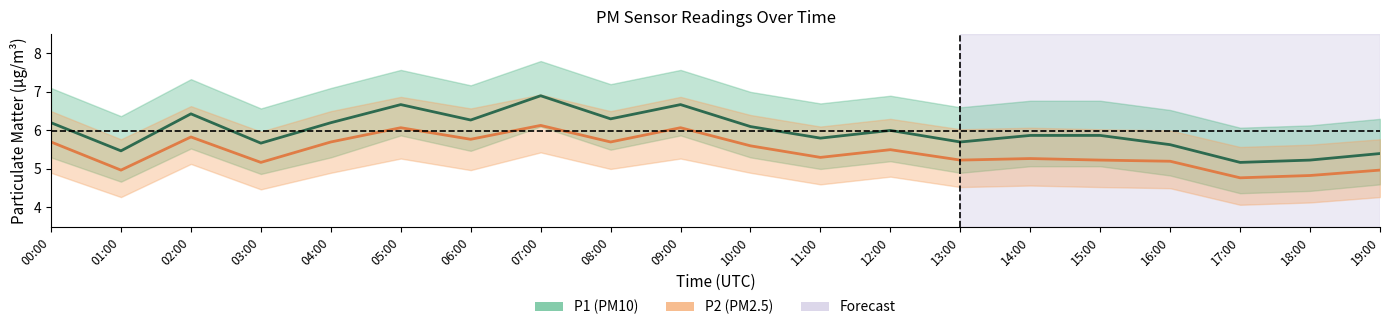

The value of P1 center at 04:00 is 3.2. True or false?

False